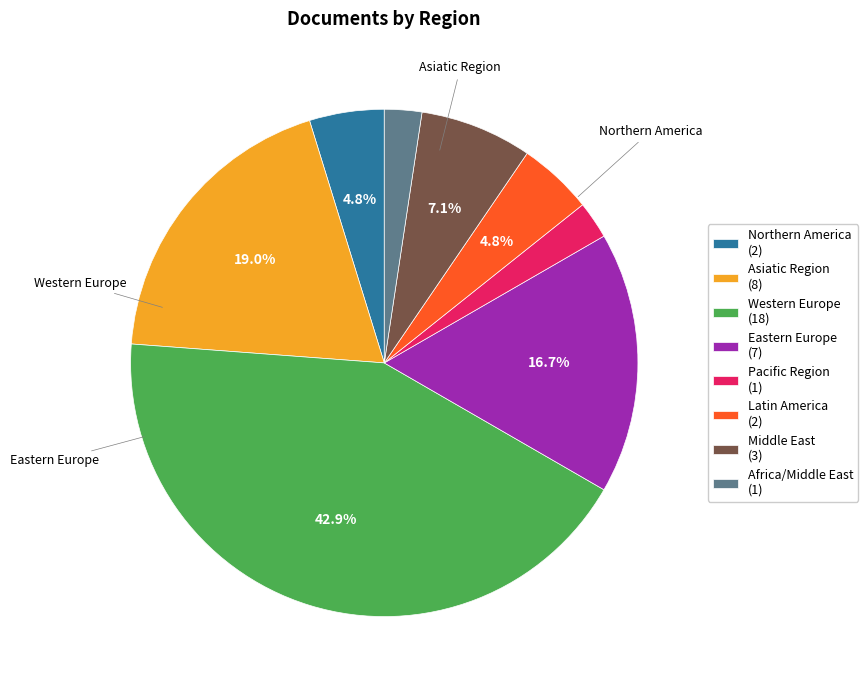

Does Latin America represent more than half of the total?

No